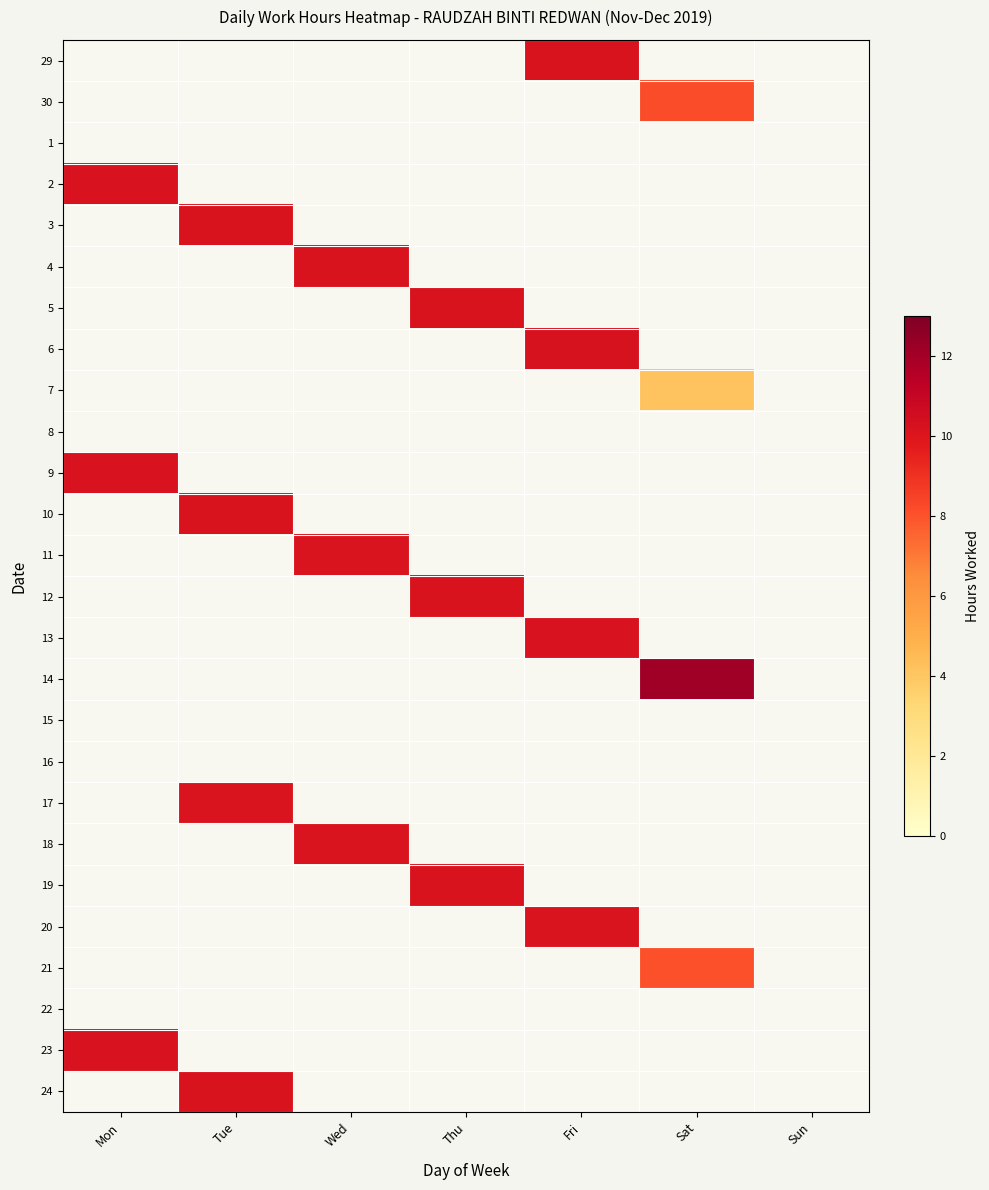

At how many categories does at least one series exceed 9?

6